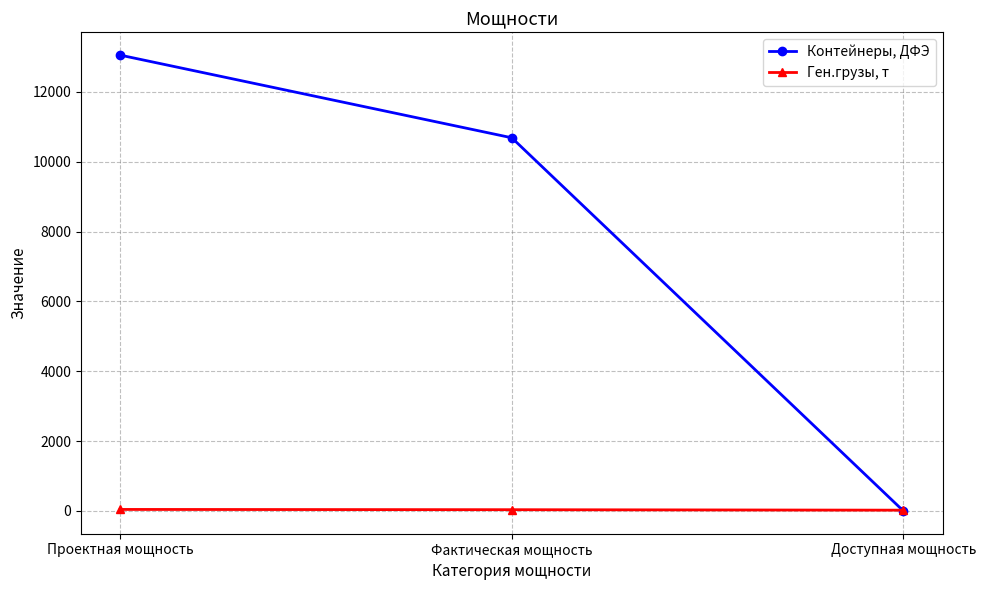

List the series in order of their overall mean, highest first.

Контейнеры, ДФЭ, Ген.грузы, т